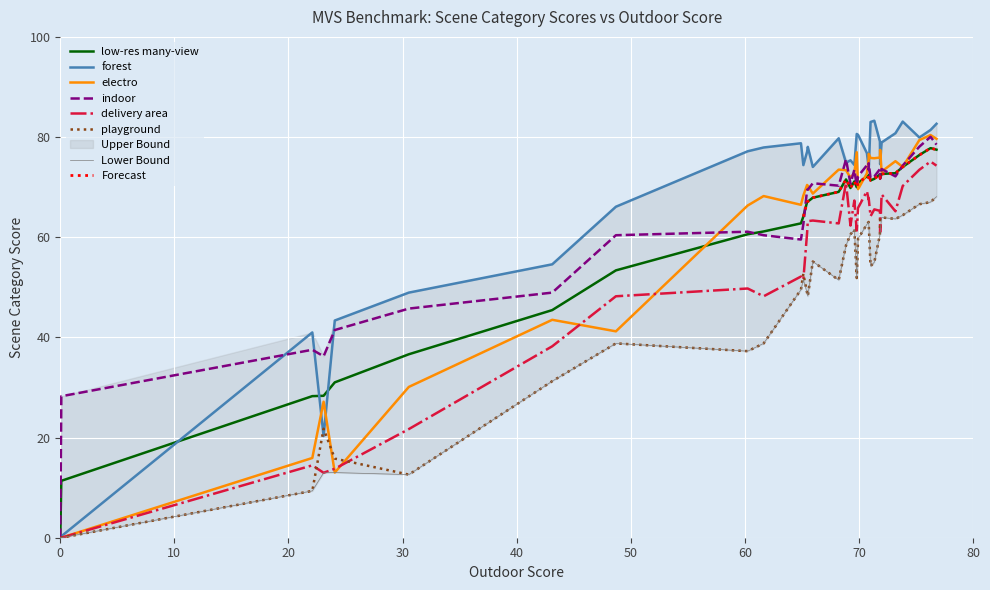

At 28, list the series in order from largest to smallest.

forest, indoor, low-res many-view, electro, delivery area, playground